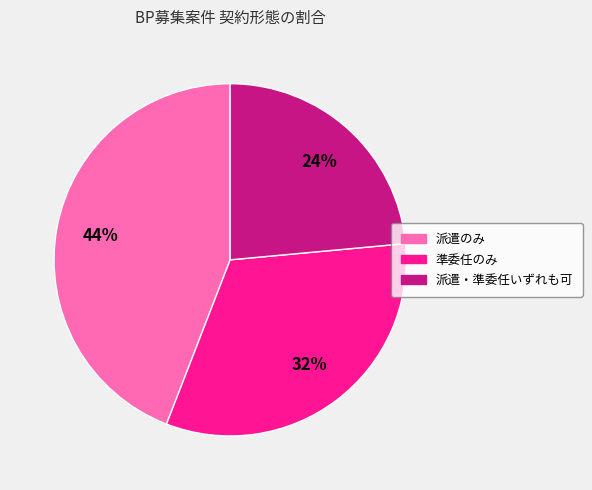

Does any single category account for the majority?

No